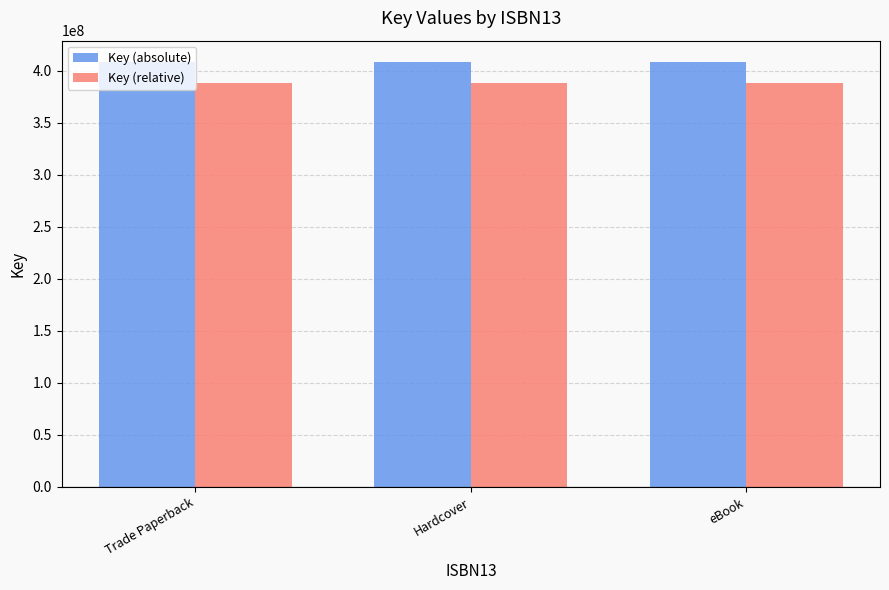

Which series has the largest total across all categories?

Key (absolute)